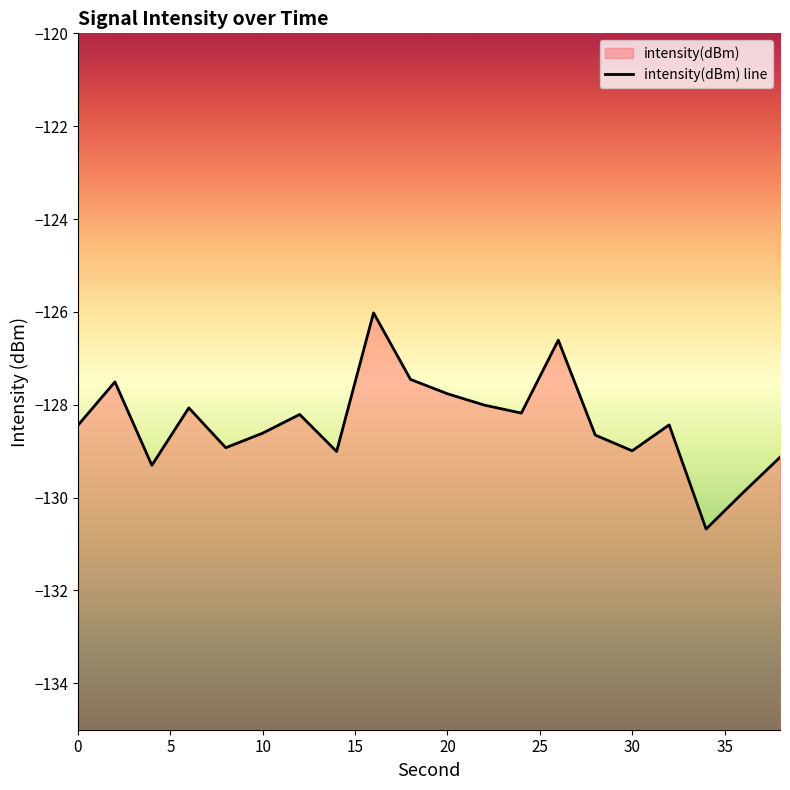

What is the value of the 1st point from the left?

-128.4